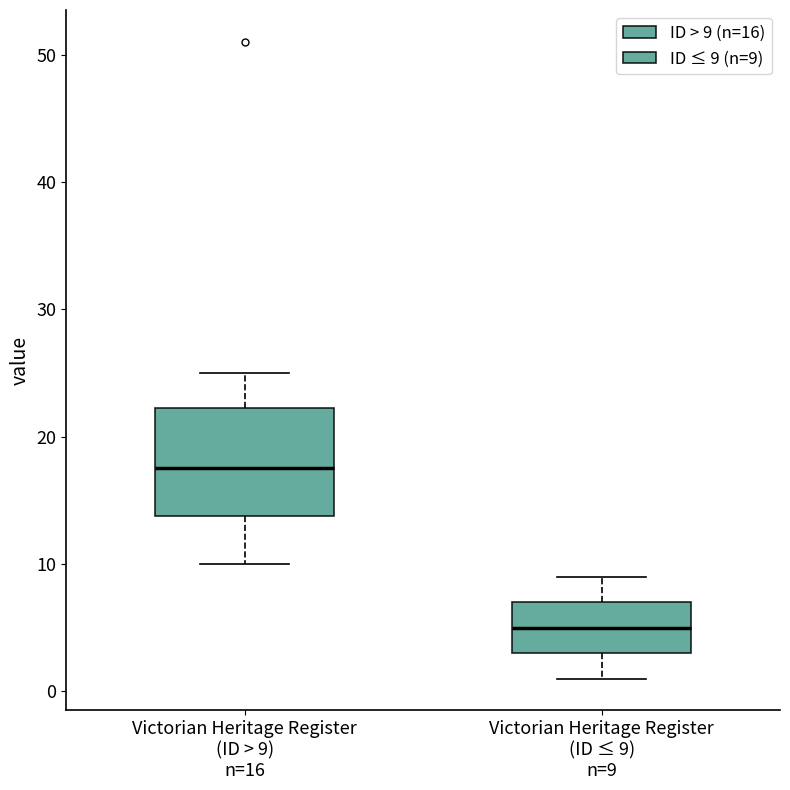

Reading left to right, read every box against the y-axis: the position of its median line, the range the box covers, and the ends of its whiskers. The values are not printed on the chart, so give them approximately, as read against the axis.

Victorian Heritage Register (ID > 9) n=16: median 18, box 14 to 22, whiskers 10 to 25
Victorian Heritage Register (ID ≤ 9) n=9: median 5, box 3 to 7, whiskers 1 to 9